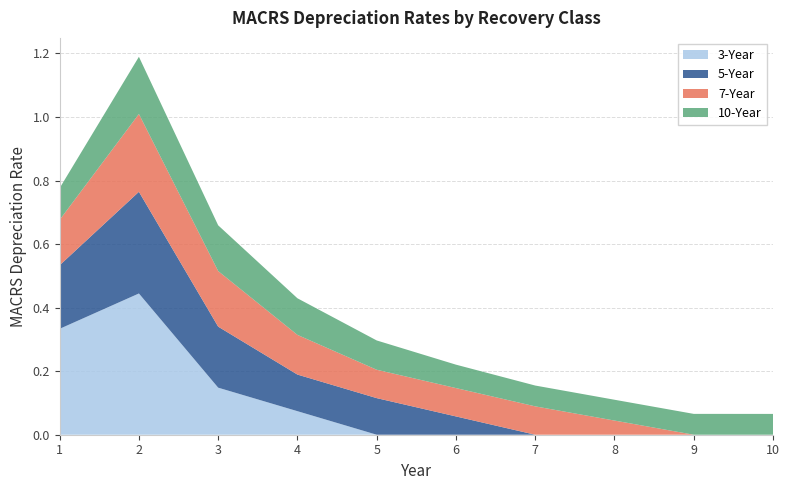

Which category has the highest value across all series?

2